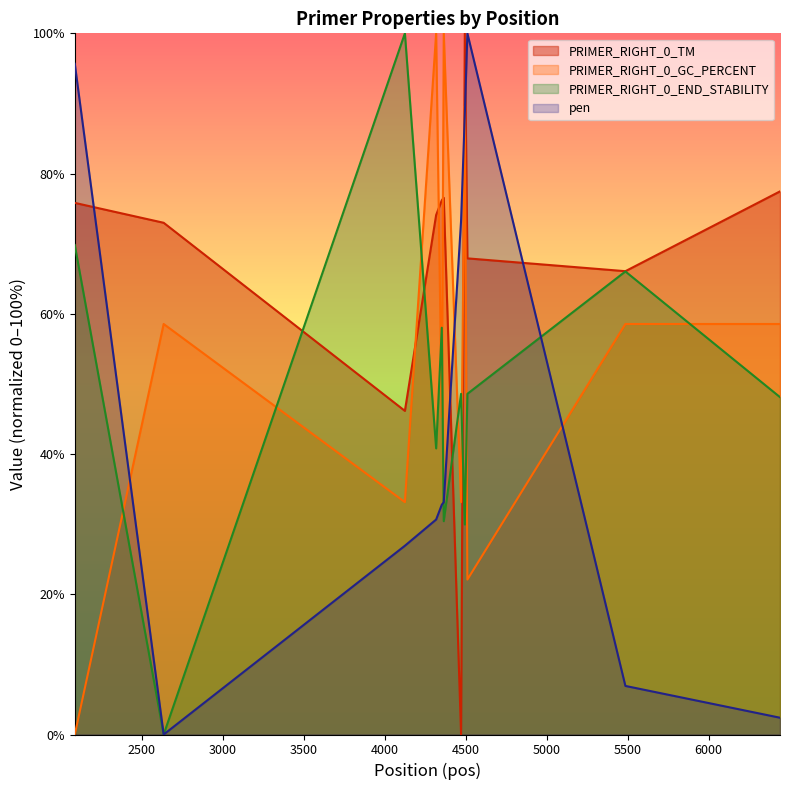

Count the number of data series in this chart.

4